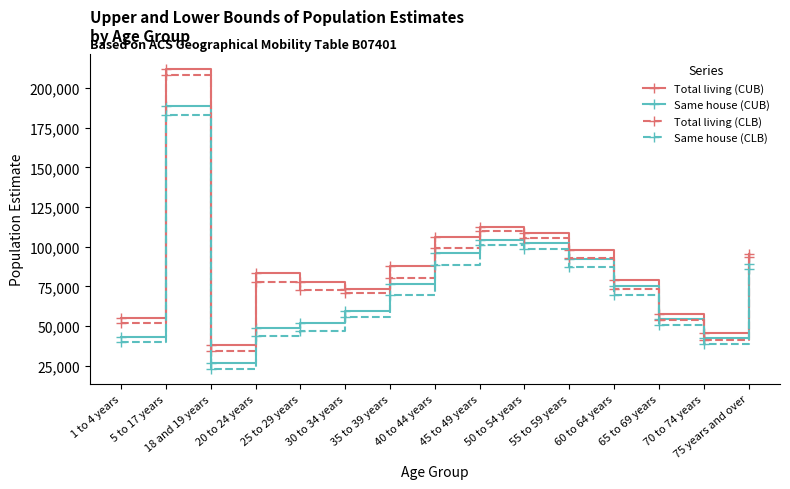

What is the lowest value of the Total living (CLB) series?

34476